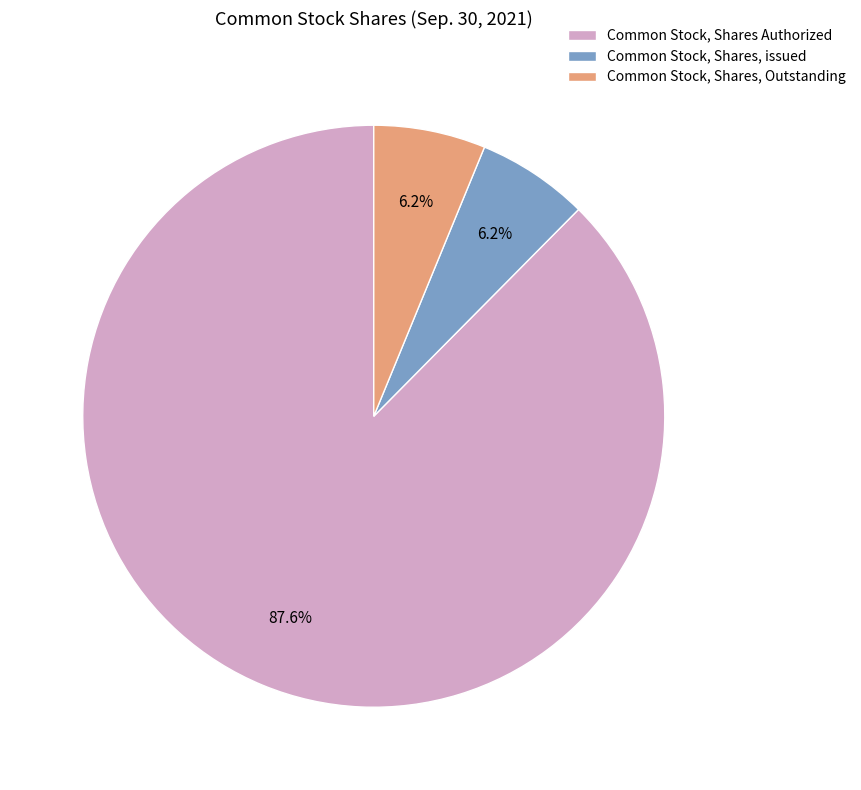

Approximately how many times larger is the value at Common Stock, Shares Authorized compared to Common Stock, Shares, Outstanding?

14.1